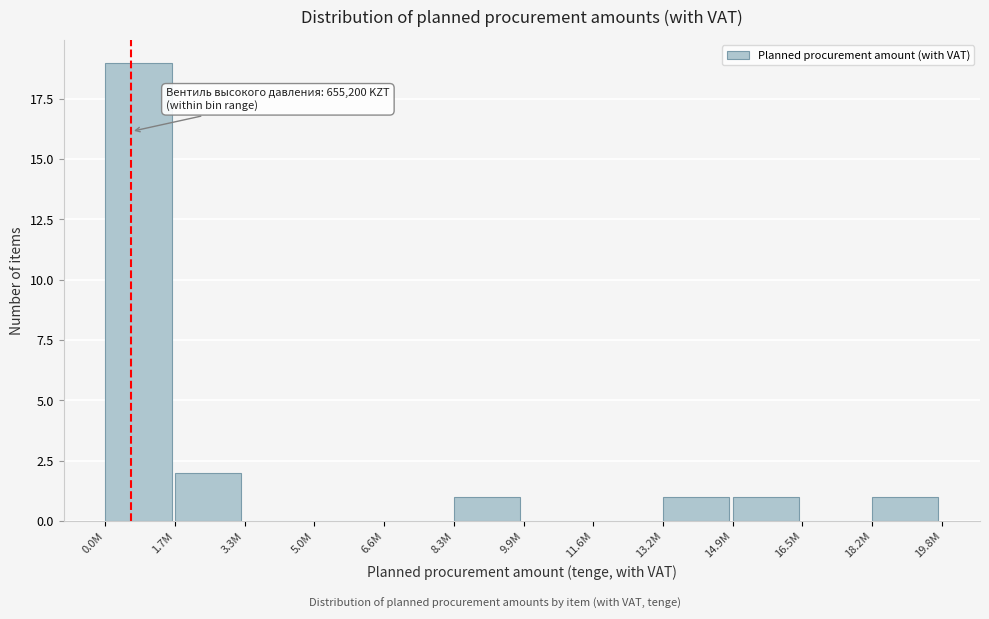

Reading left to right, what are all the values shown in this chart?

0.0M=19	1.7M=2	3.3M=0	5.0M=0	6.6M=0	8.3M=1	9.9M=0	11.6M=0	13.2M=1	14.9M=1	16.5M=0	18.2M=1